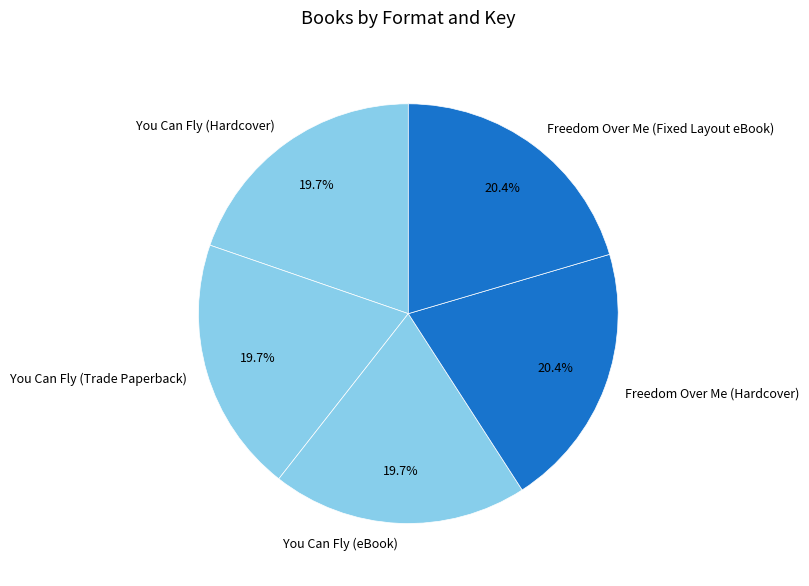

Approximately how many times larger is the value at Freedom Over Me (Fixed Layout eBook) compared to Freedom Over Me (Hardcover)?

1.0